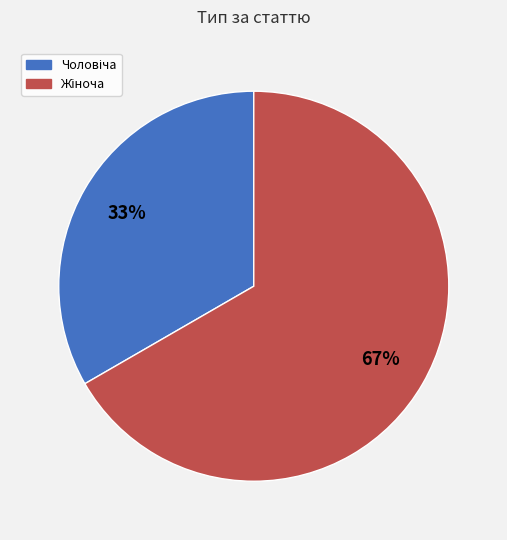

Does any single category account for the majority?

Yes